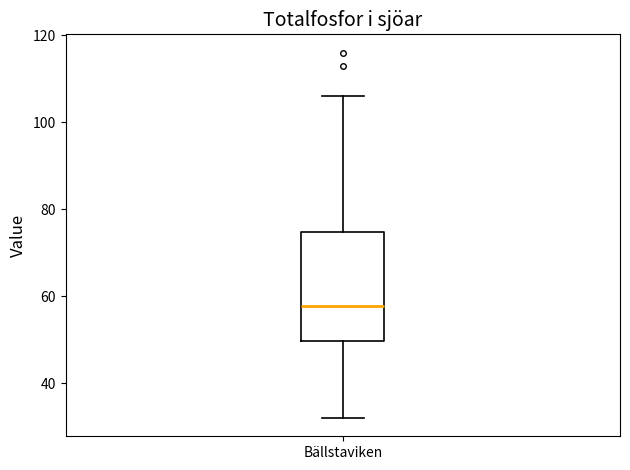

Where is the lower edge of the box for Bällstaviken on the y-axis? The values are not printed on the chart, so give them approximately, as read against the axis.

50